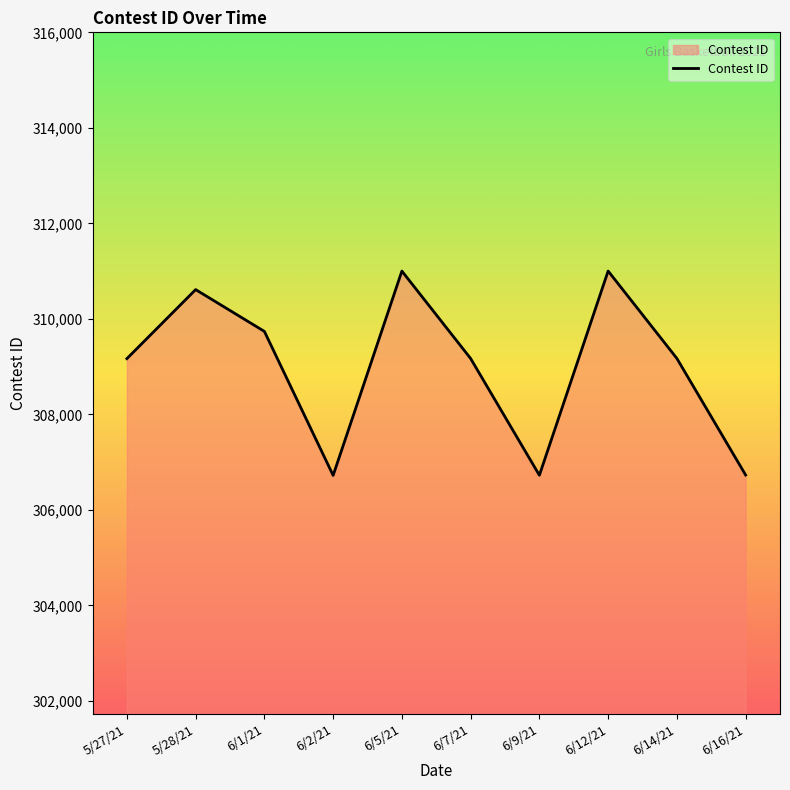

The value at 6/16/21 is 64683. True or false?

False